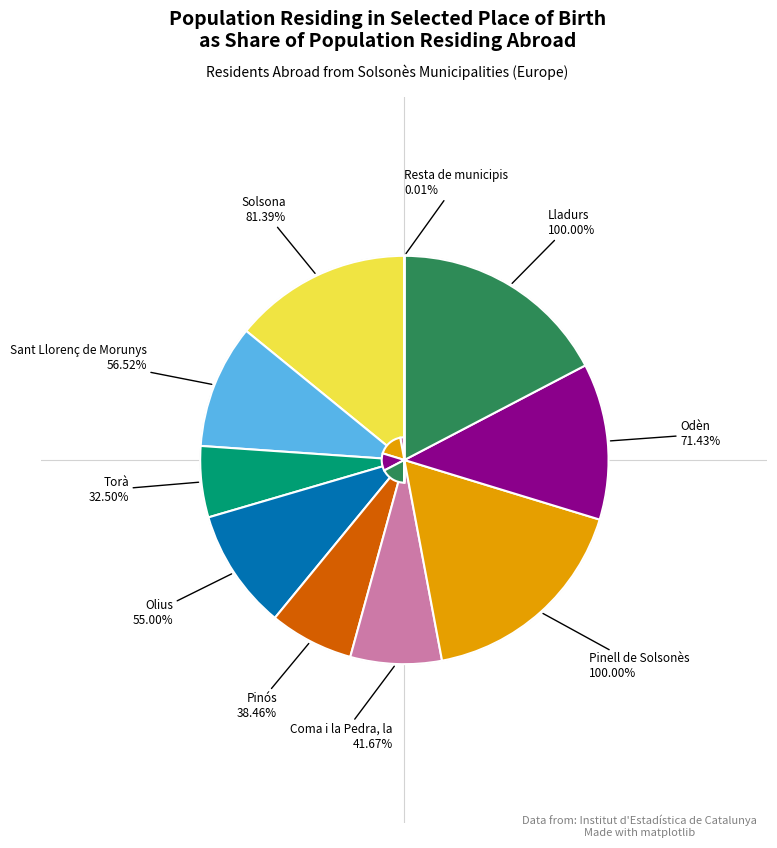

Is it true that Lladurs is 9% of the pie?

False